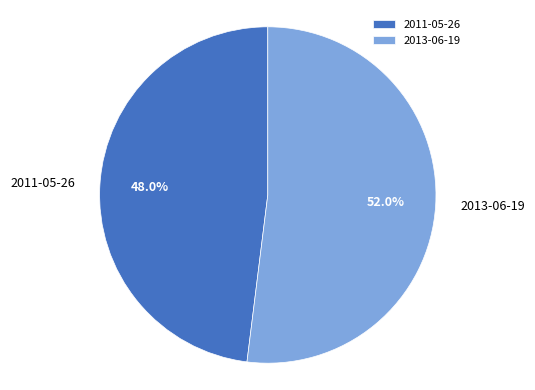

What portion of the pie excludes 2011-05-26?

52.0%